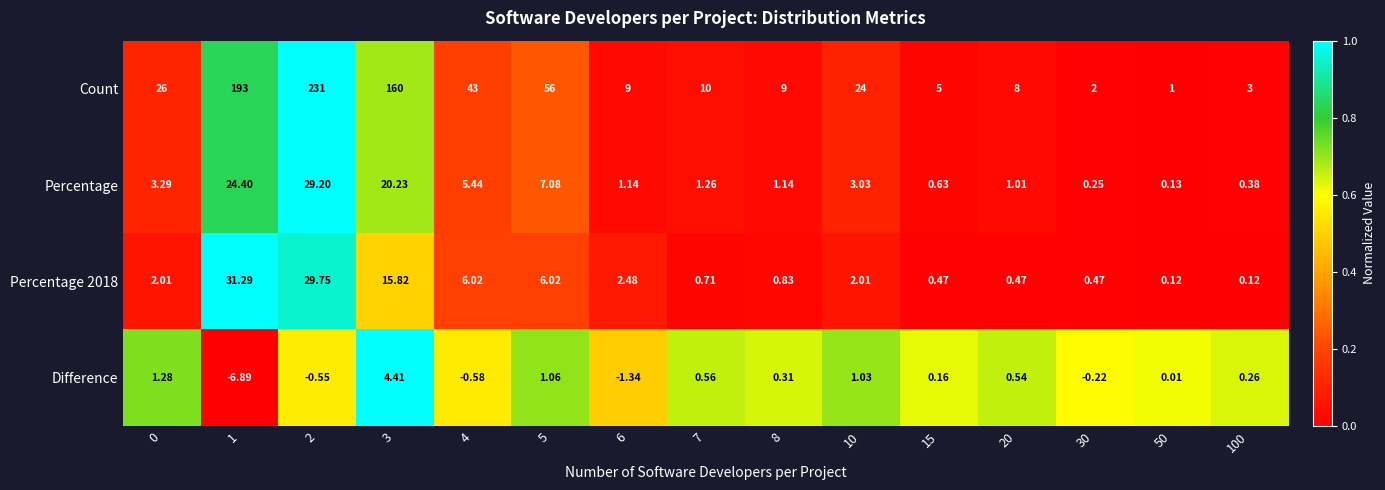

Which series changed the most between 2 and 5?

Count